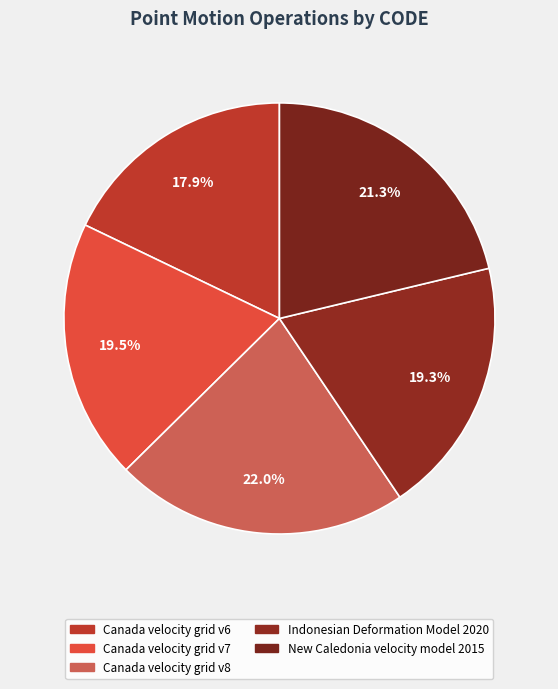

How many segments does this pie chart have?

5